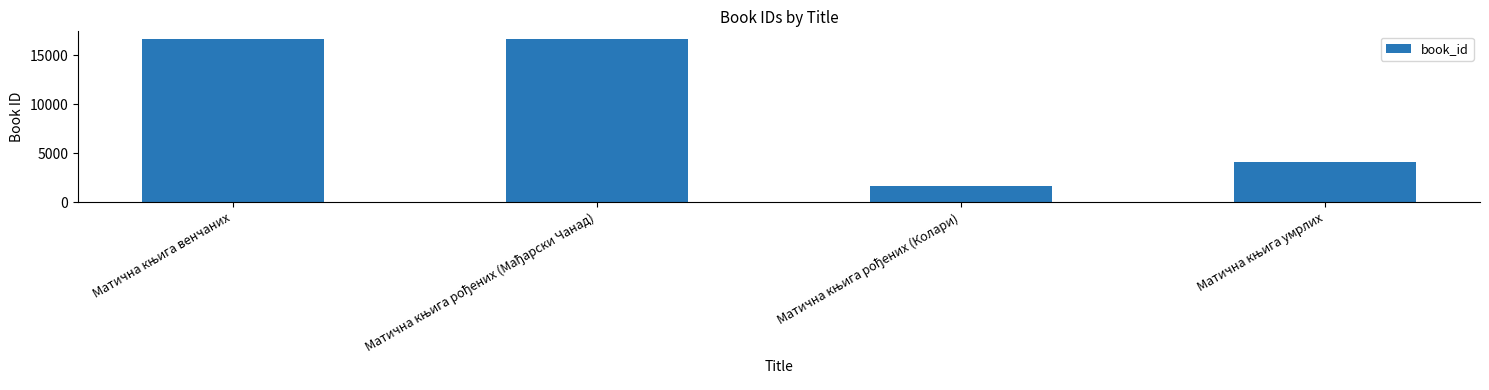

What is the value of the 1st bar from the left?

16599